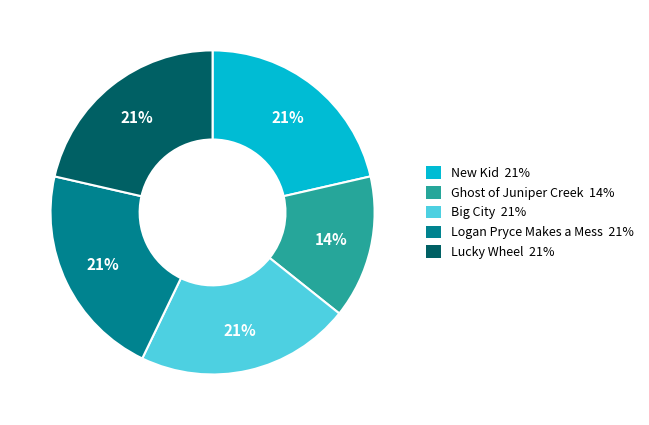

Is it true that Big City is 13% of the pie?

False